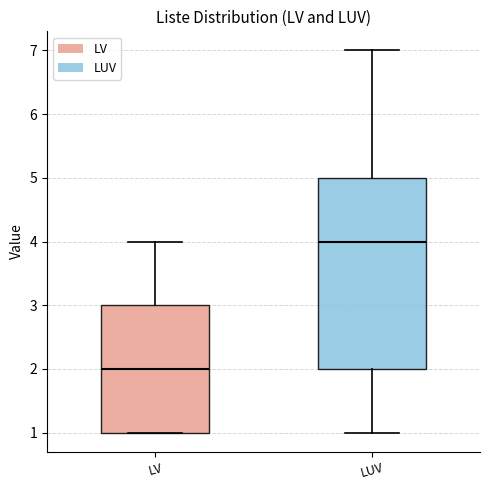

Which box has the highest median line?

LUV